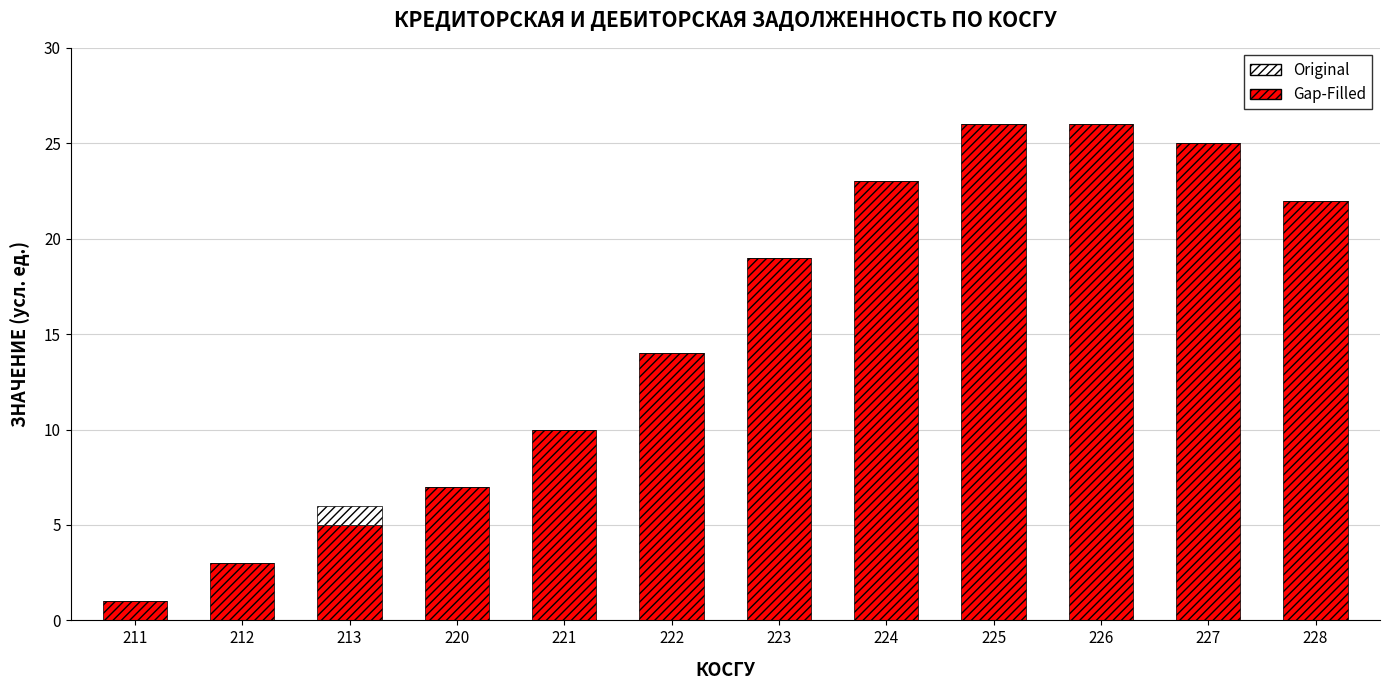

Where is Gap-Filled nearest to the value 13?

222